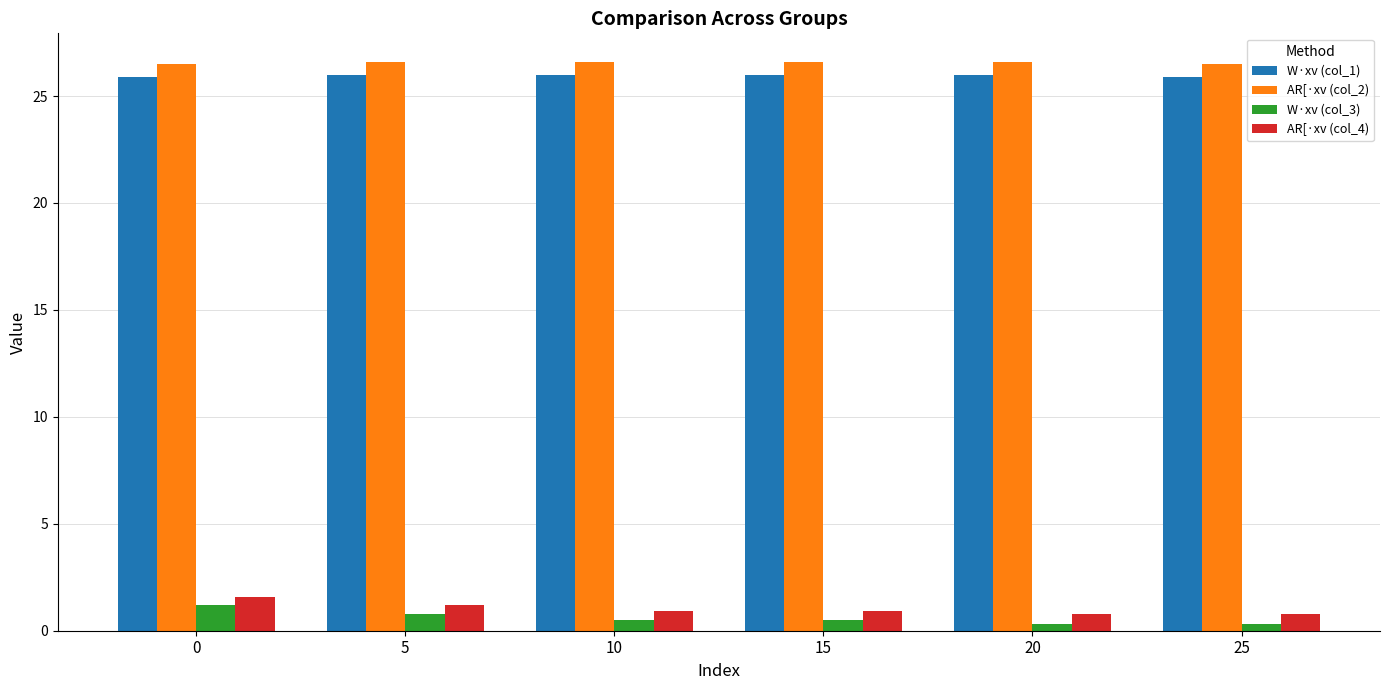

The value of AR[·xv (col_2) at 5 is 26.6. True or false?

True